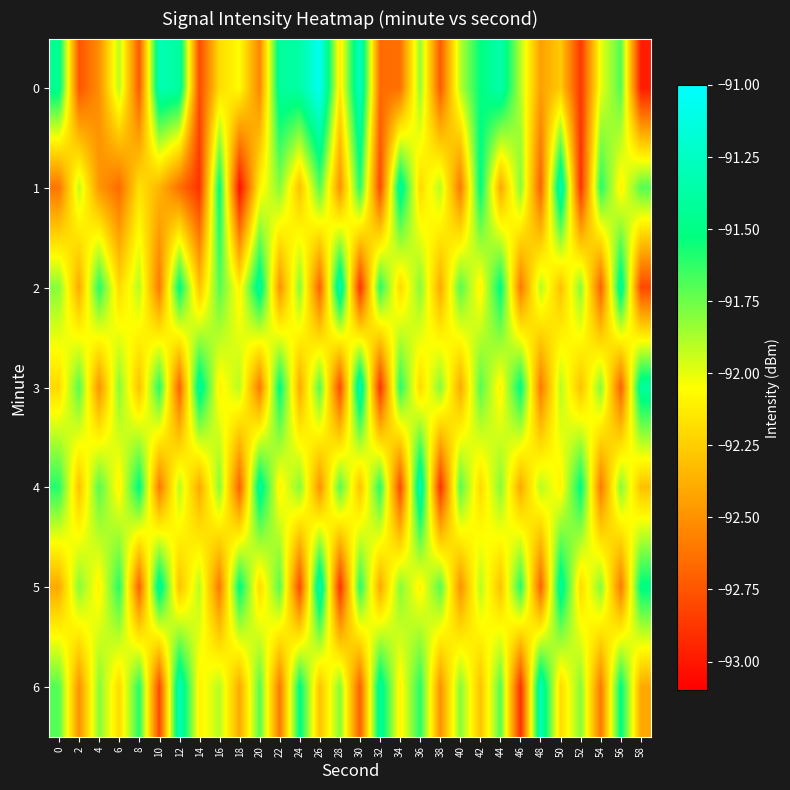

Rank the series by their maximum value, from highest to lowest.

0, 1, 2, 3, 4, 5, 6